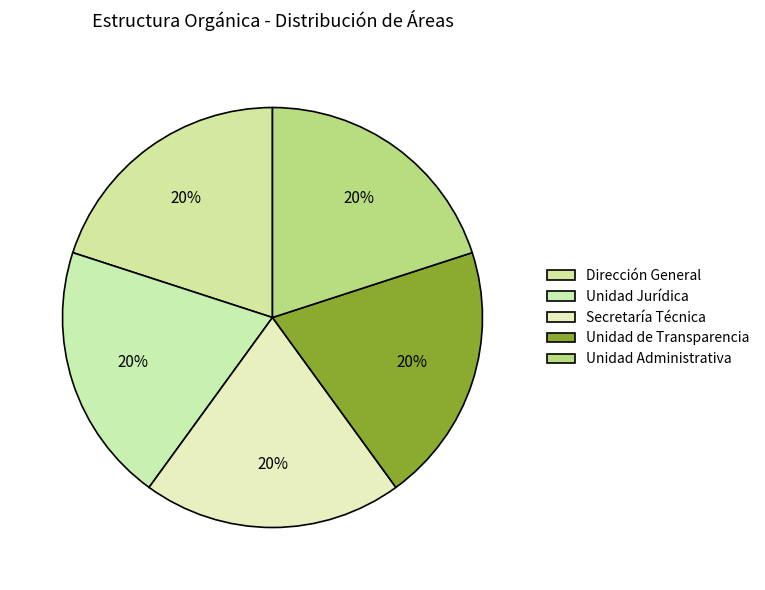

How many slices are in this pie chart?

5